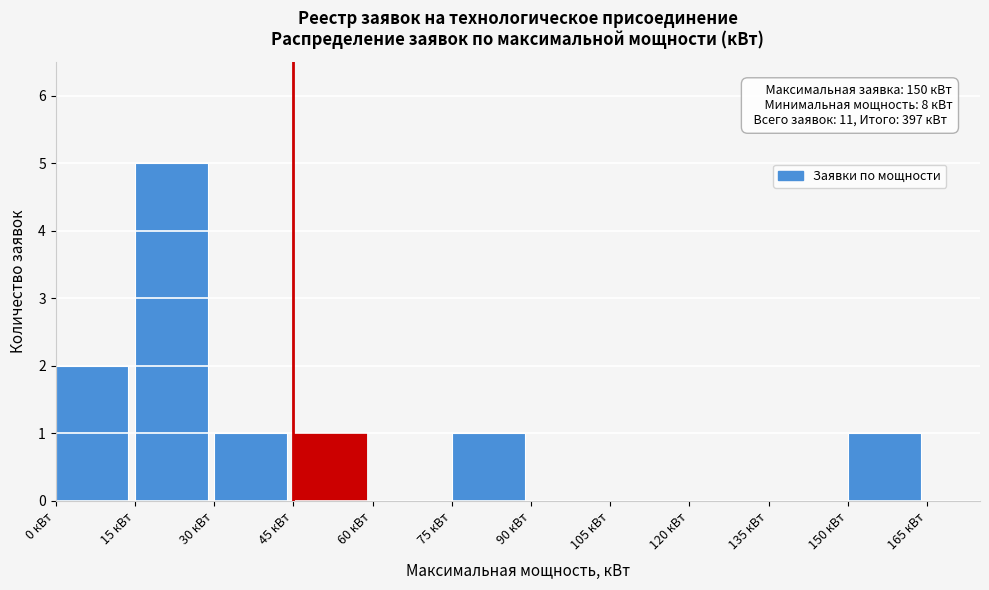

Which range on the x-axis has the tallest bar?

15 to 30